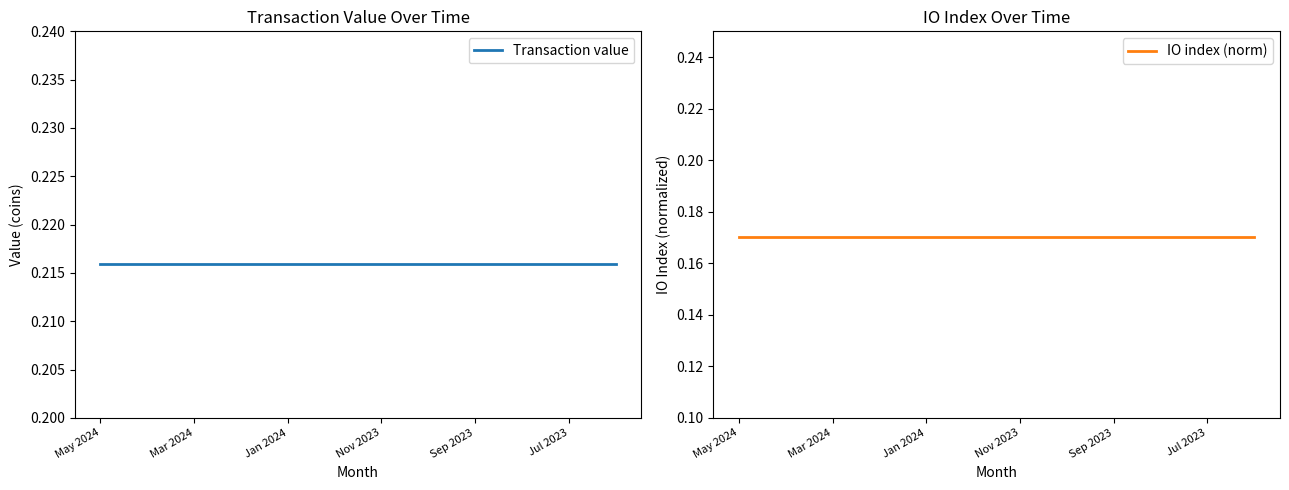

Which series has the widest spread of values?

Transaction value